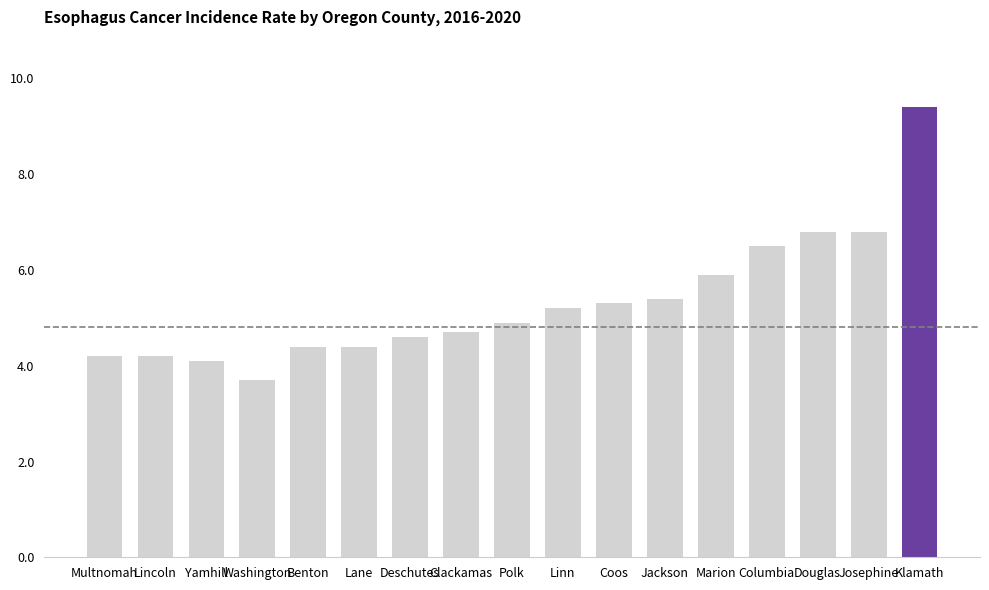

Is it true that the value at Multnomah is 2.9?

False